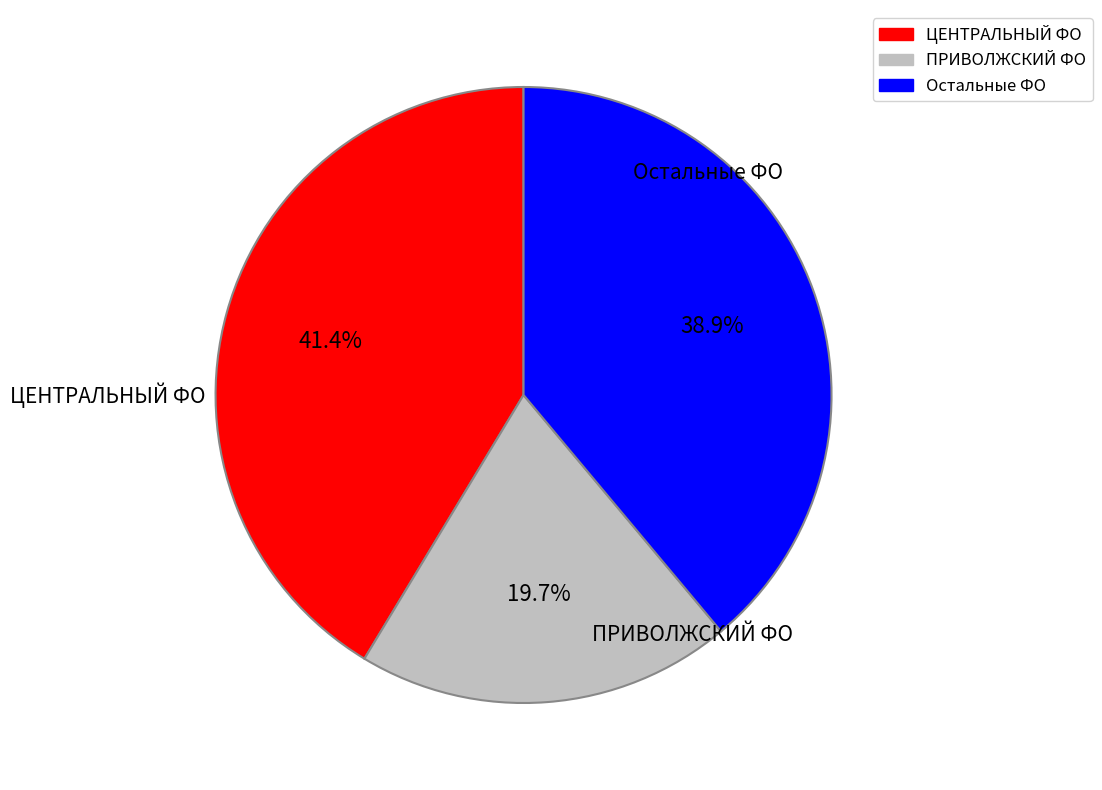

Is there a majority slice in this chart?

No